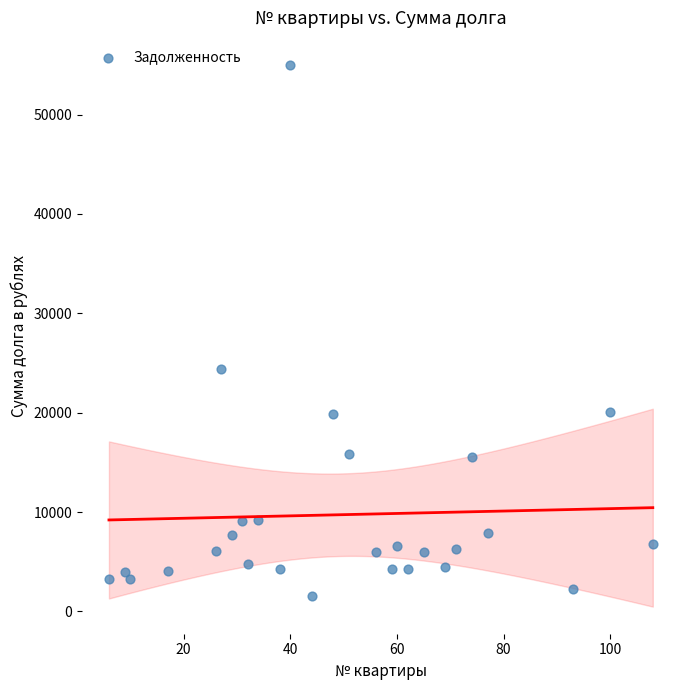

What is the range of Y values (max minus min)?

53426.8